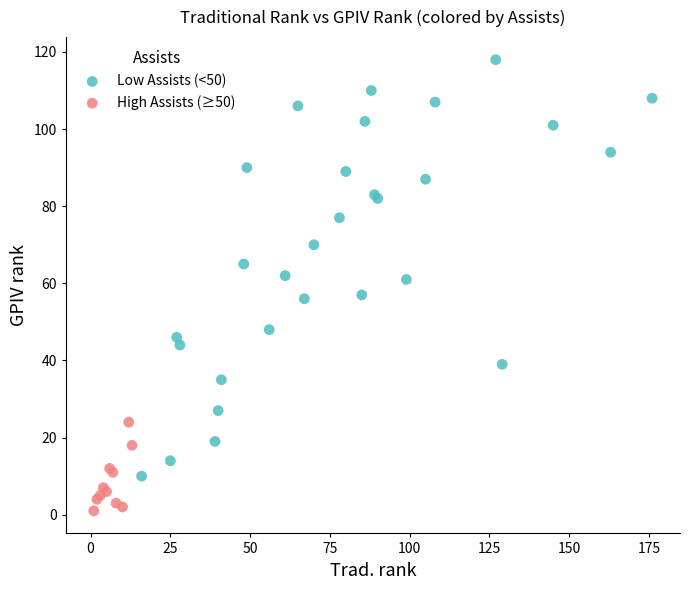

What are all the series names shown in the legend?

Low Assists (<50), High Assists (≥50)